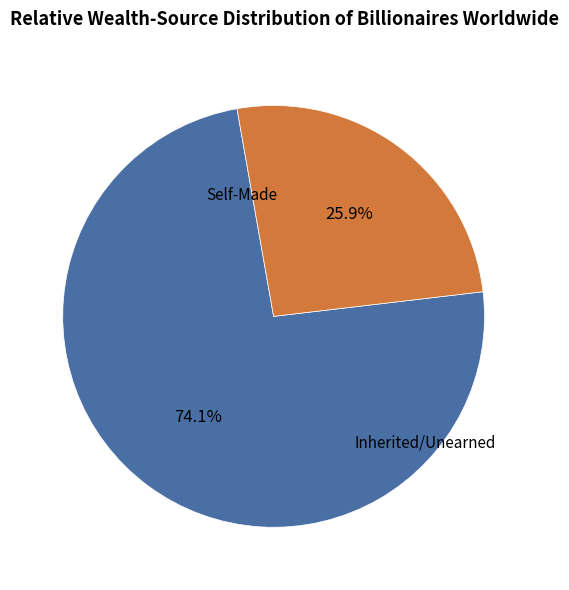

Is there any slice that represents more than half of the pie?

Yes